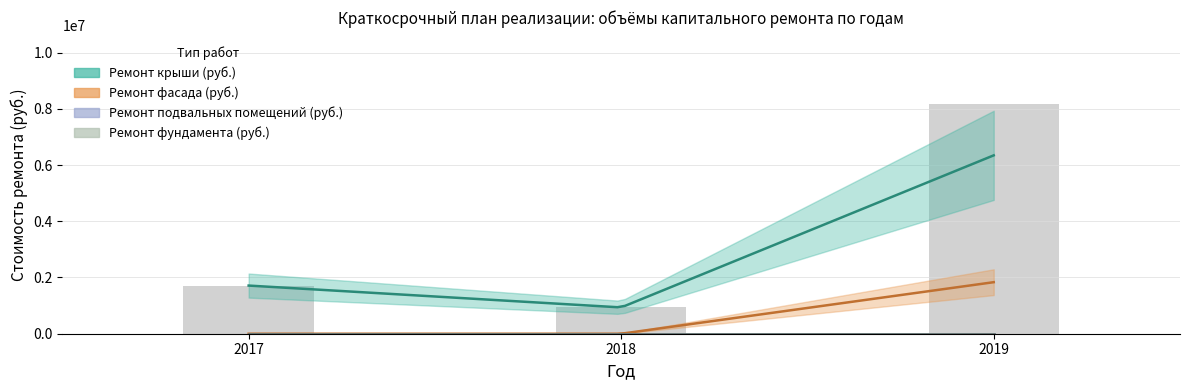

At which category does the chart reach its peak across all series?

2019